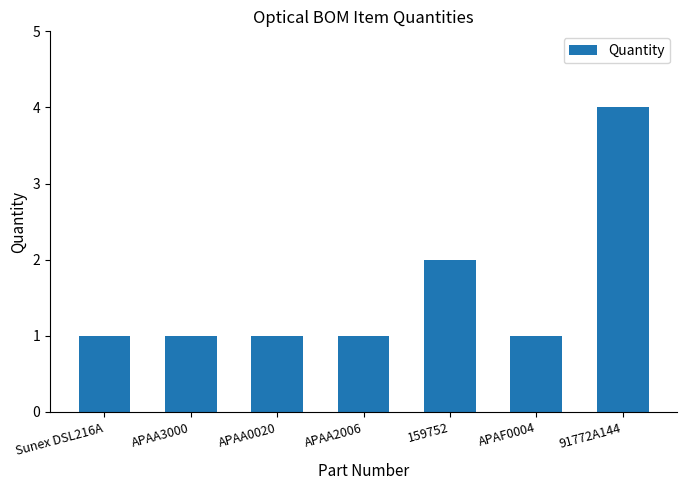

What is the change in value from APAA2006 to 159752?

+1